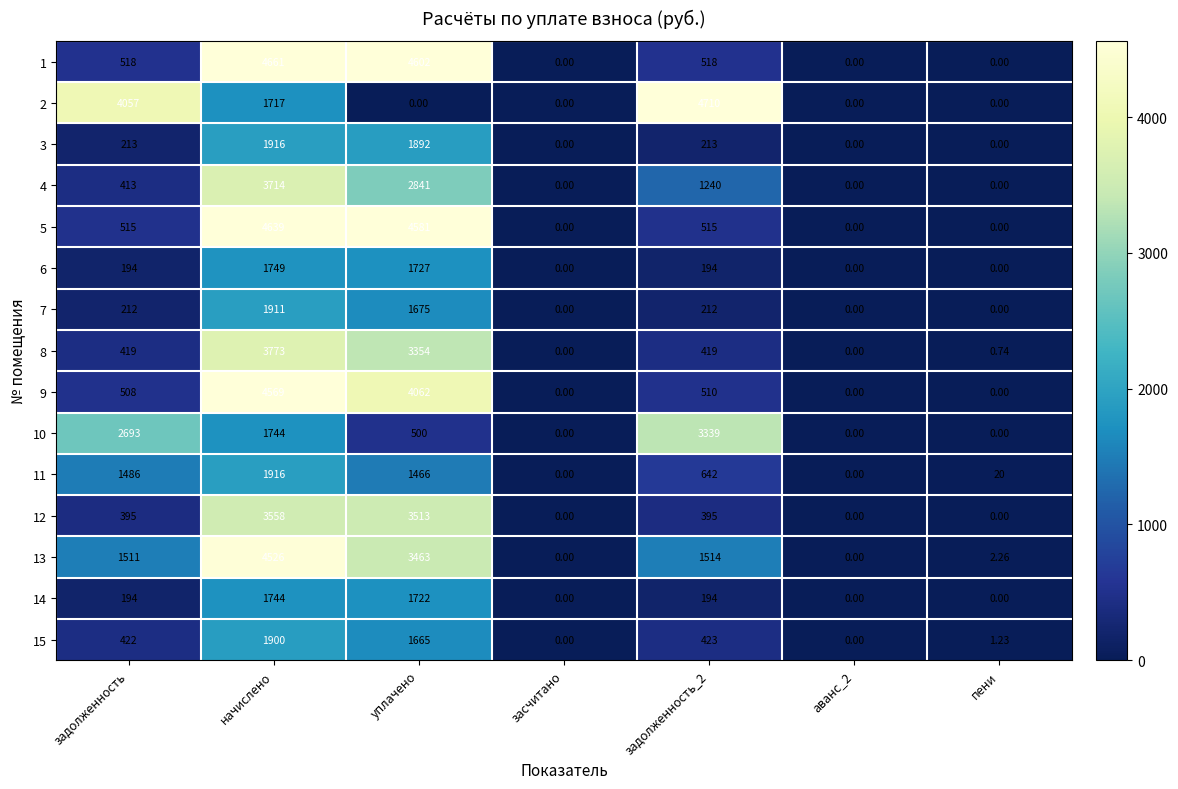

Which category has the highest value in the 6 series?

начислено